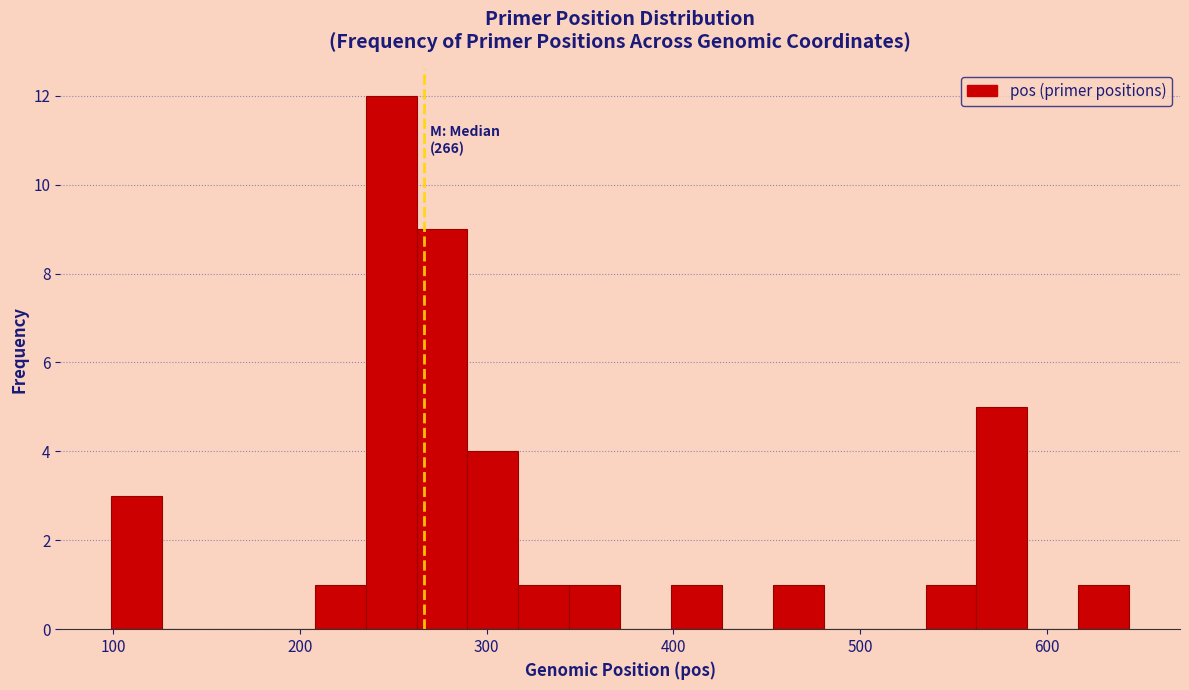

Read against the x-axis, roughly where is the centre of the tallest bar?

250